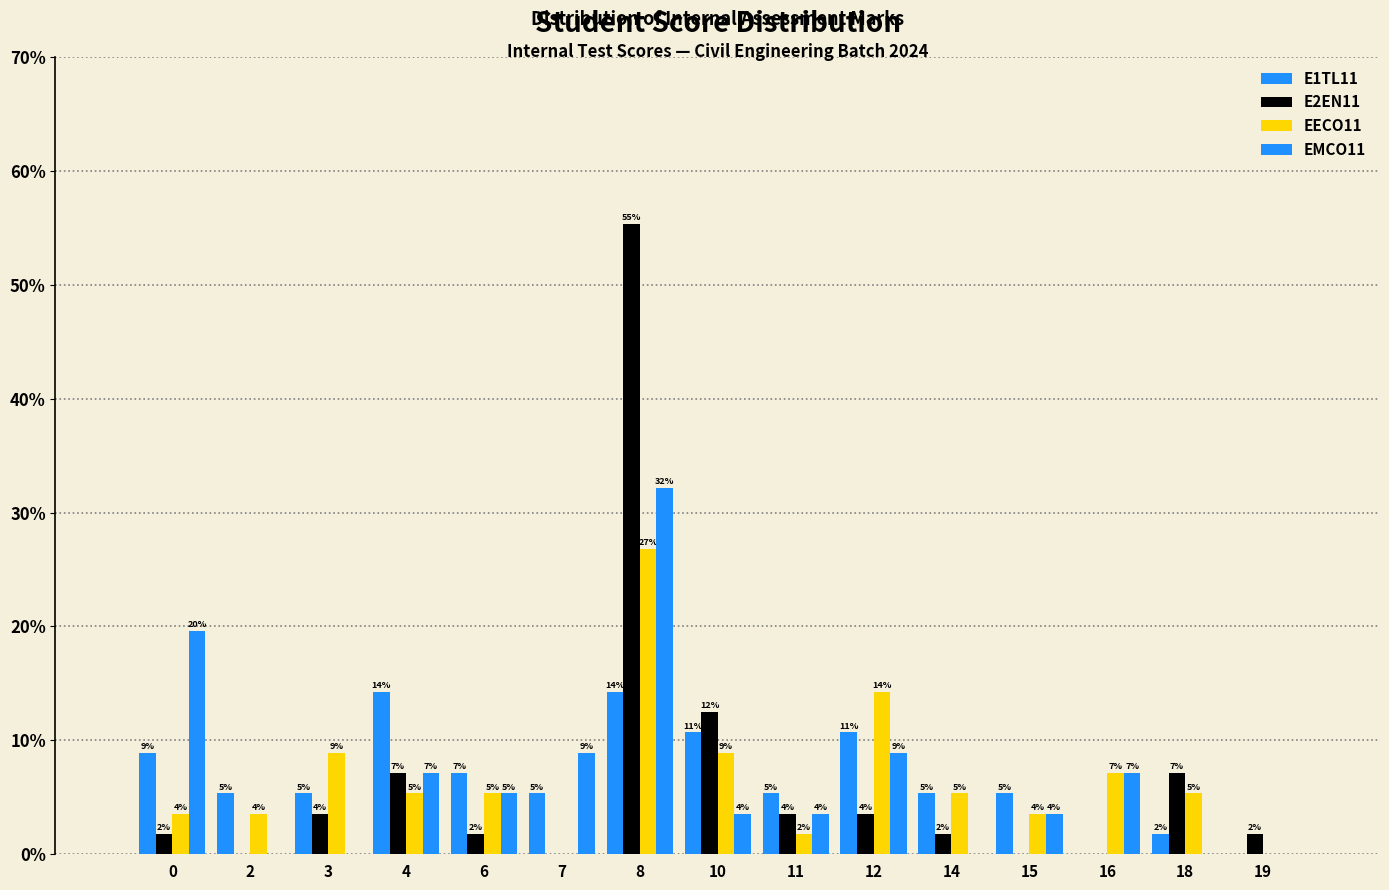

Are the bars horizontal?

No